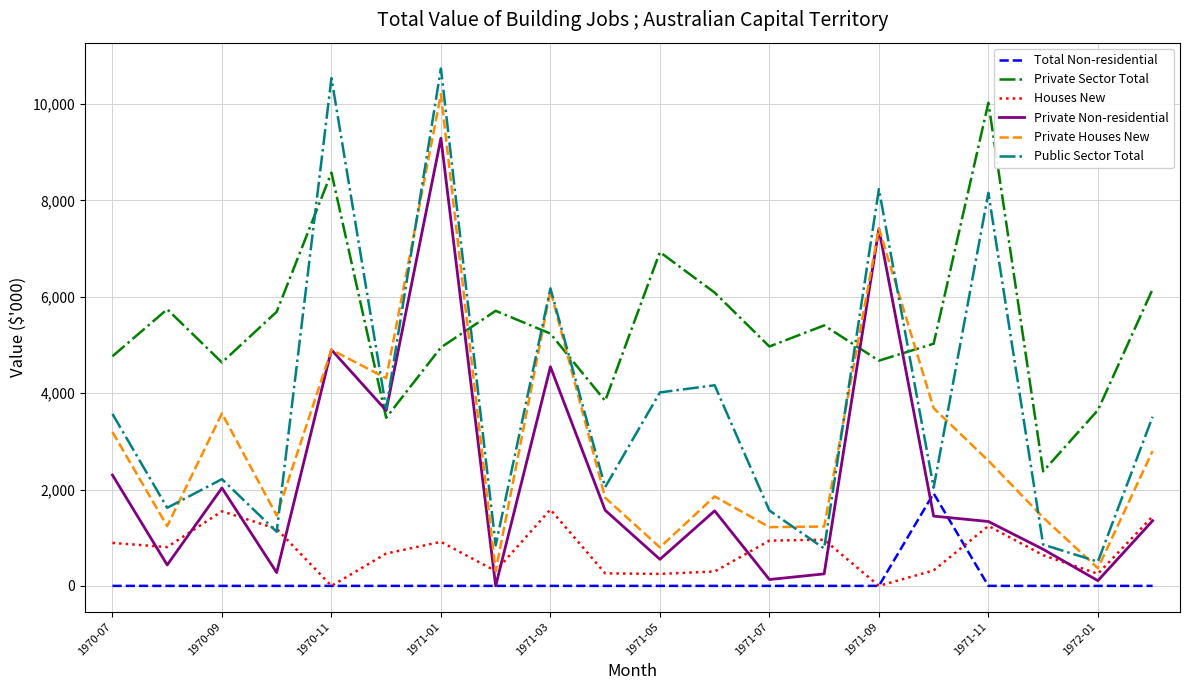

Which series has the widest spread of values?

Public Sector Total